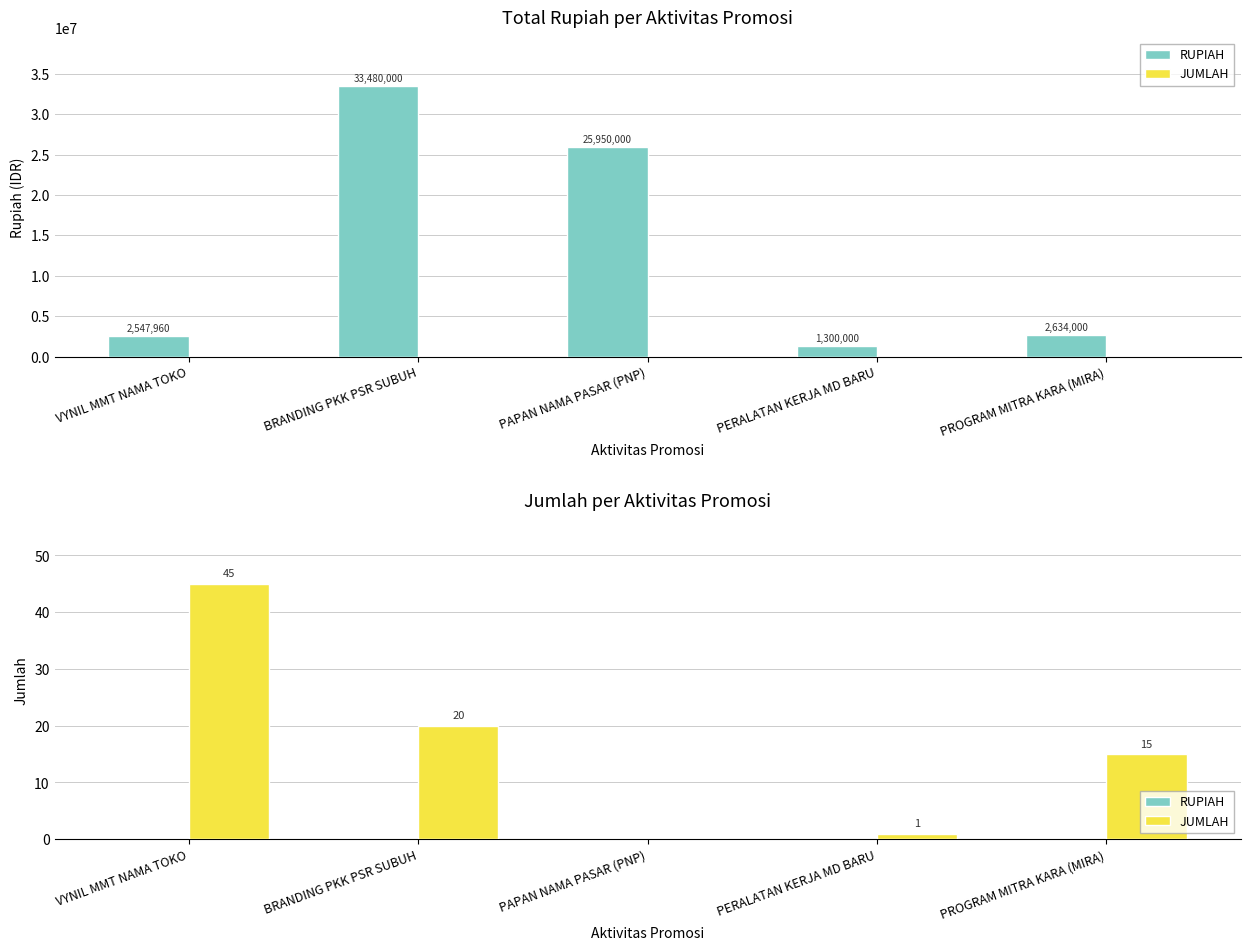

How many bars are there in total?

10